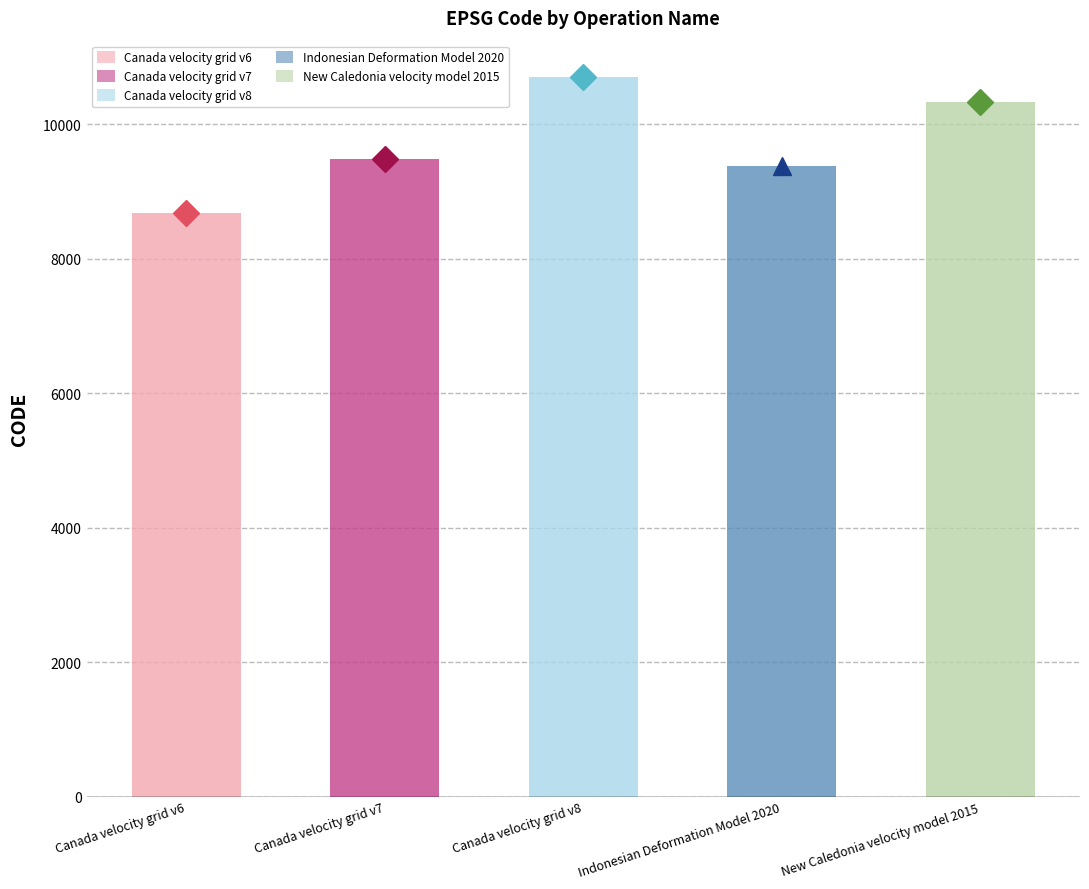

True or false: the data shows 10707 at Canada velocity grid v8.

True